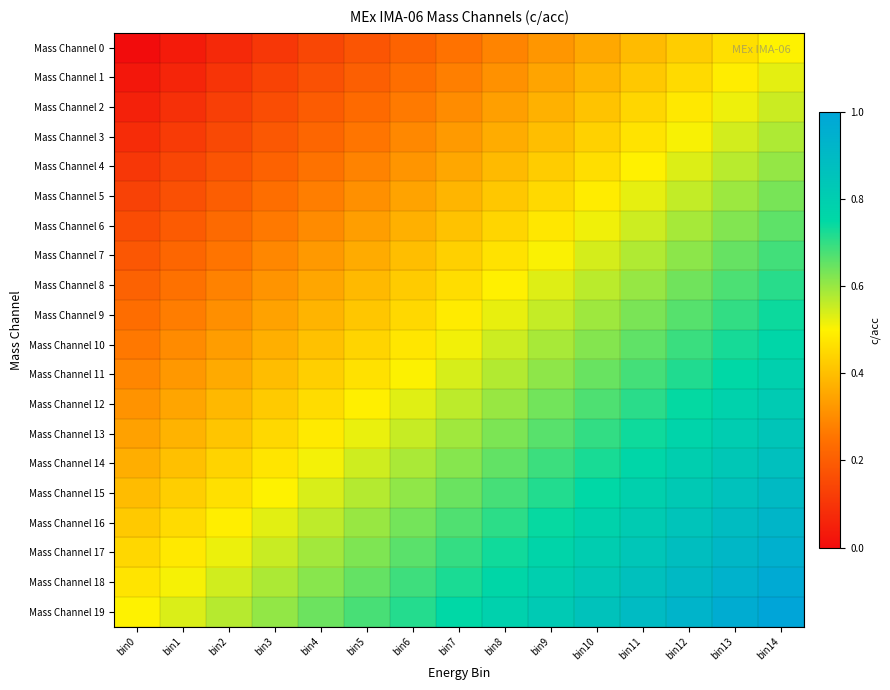

At how many categories does at least one series exceed 0?

15